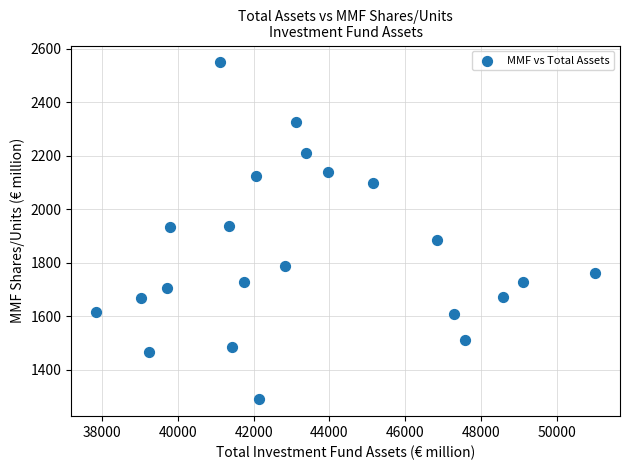

What is the range of X values (max minus min)?

13174.7